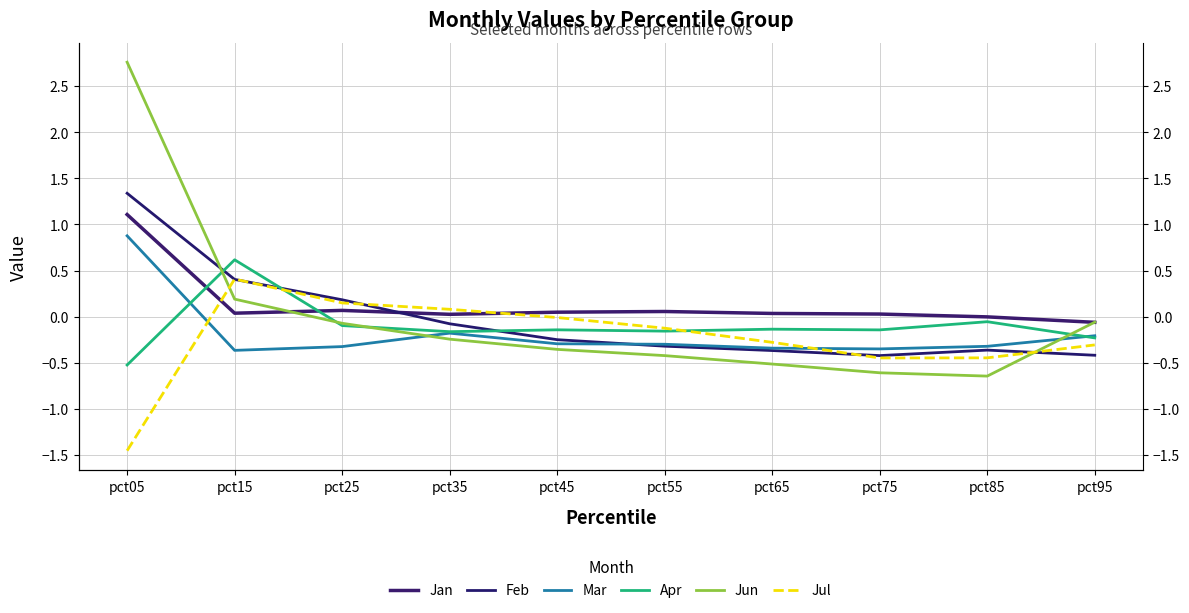

Between pct15 and pct75, which series saw the biggest shift?

Jul